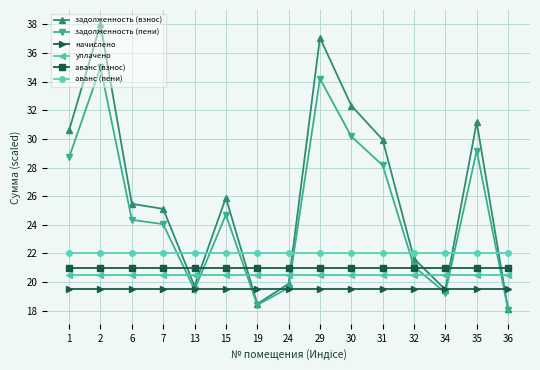

What are all the series names shown in the legend?

задолженность (взнос), задолженность (пени), начислено, уплачено, аванс (взнос), аванс (пени)